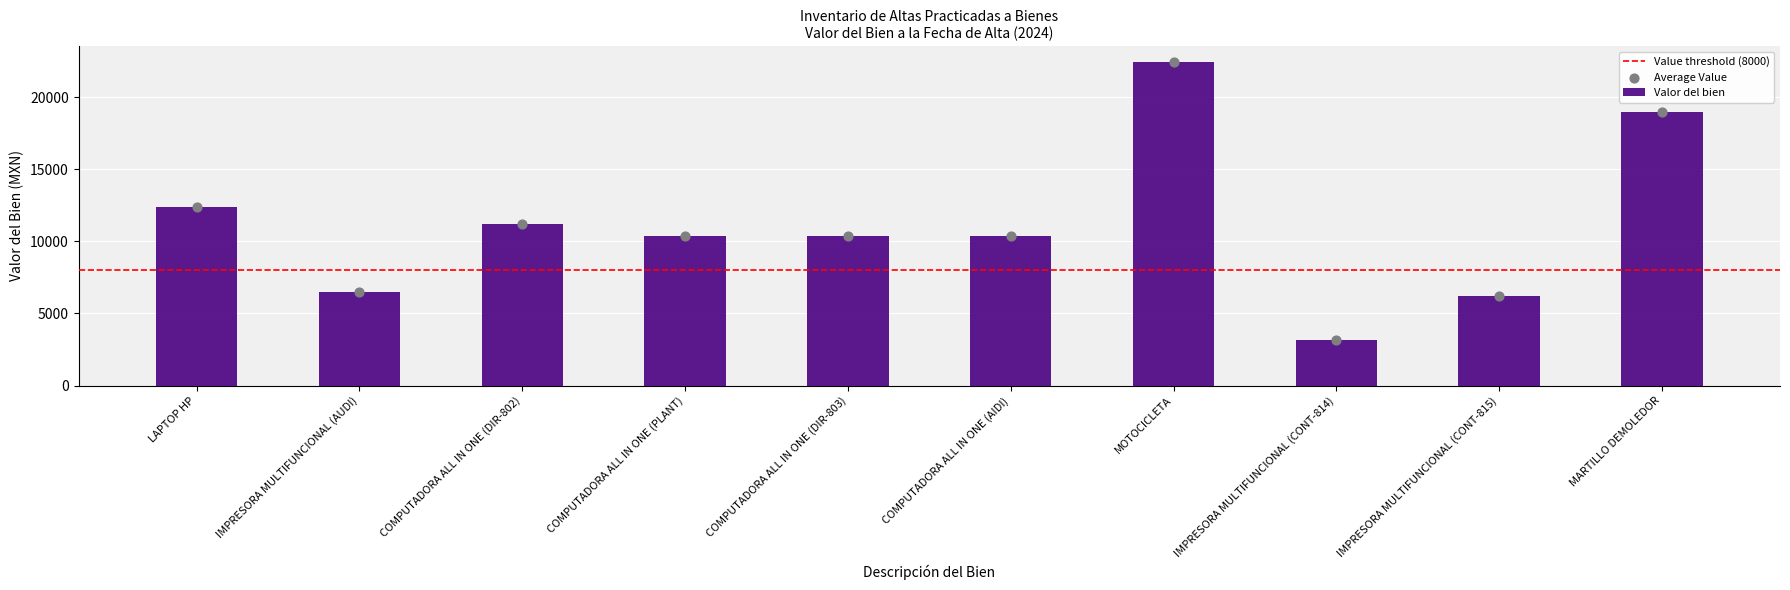

What is the change in value from COMPUTADORA ALL IN ONE (DIR-802) to IMPRESORA MULTIFUNCIONAL (CONT-814)?

-8017.2